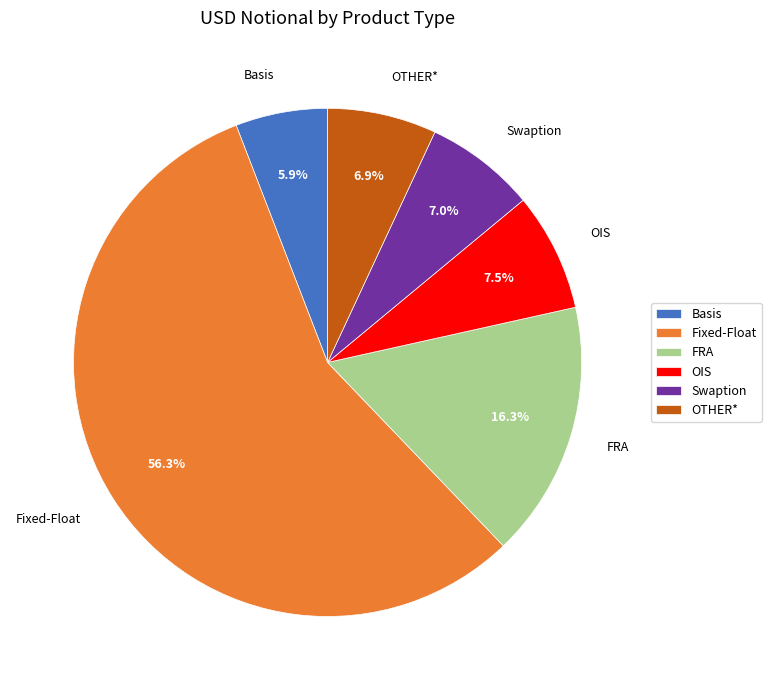

How much of the chart is everything except Basis?

94.1%